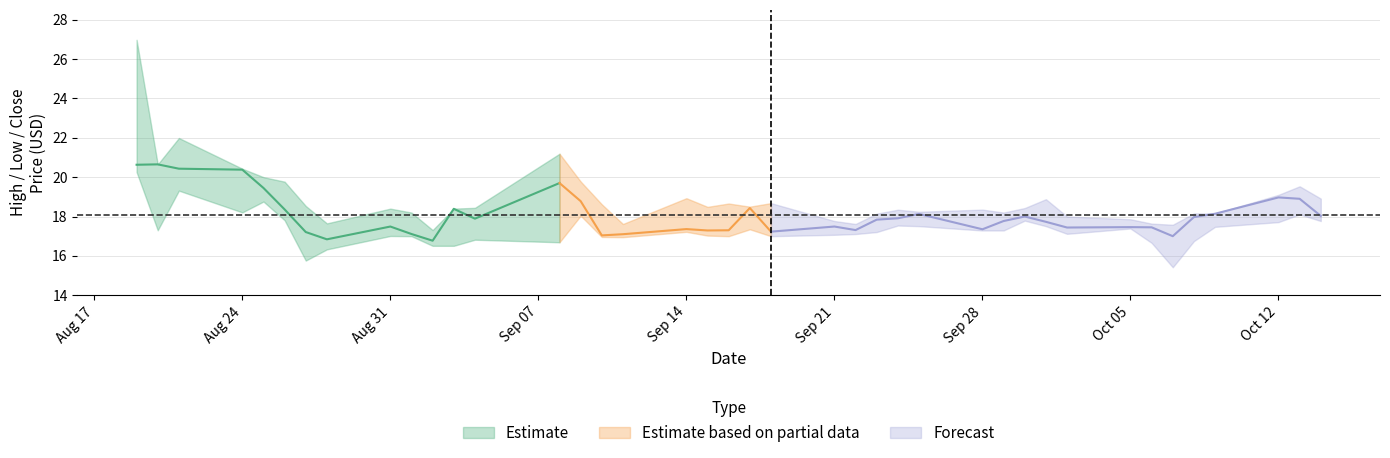

Reading left to right, extract all data points from this chart.

High: 27.0	20.6	22.0	20.4	20.0	19.8	18.5	17.6	18.4	18.2	17.3	18.4	18.4	21.2	19.8	18.6	17.6	18.9	18.5	18.7	18.5	18.7	17.8	17.6	18.1	18.3	18.2	18.4	18.2	18.4	18.9	18.0	17.9	17.6	17.6	18.2	18.1	19.1	19.5	18.9
Low: 20.3	17.3	19.3	18.2	18.8	17.8	15.8	16.3	17.0	17.0	16.5	16.5	16.8	16.7	18.0	17.0	17.0	17.2	17.0	17.0	17.4	17.0	17.1	17.1	17.2	17.5	17.5	17.3	17.3	17.8	17.5	17.1	17.4	16.7	15.4	16.8	17.5	17.7	18.1	17.8
Close: 20.6	20.6	20.4	20.4	19.5	18.4	17.2	16.8	17.5	17.1	16.8	18.4	17.9	19.7	18.8	17.0	17.1	17.4	17.3	17.3	18.4	17.2	17.5	17.3	17.8	17.9	18.1	17.4	17.8	18.0	17.7	17.4	17.5	17.5	17.0	18.0	18.1	19.0	18.9	18.0